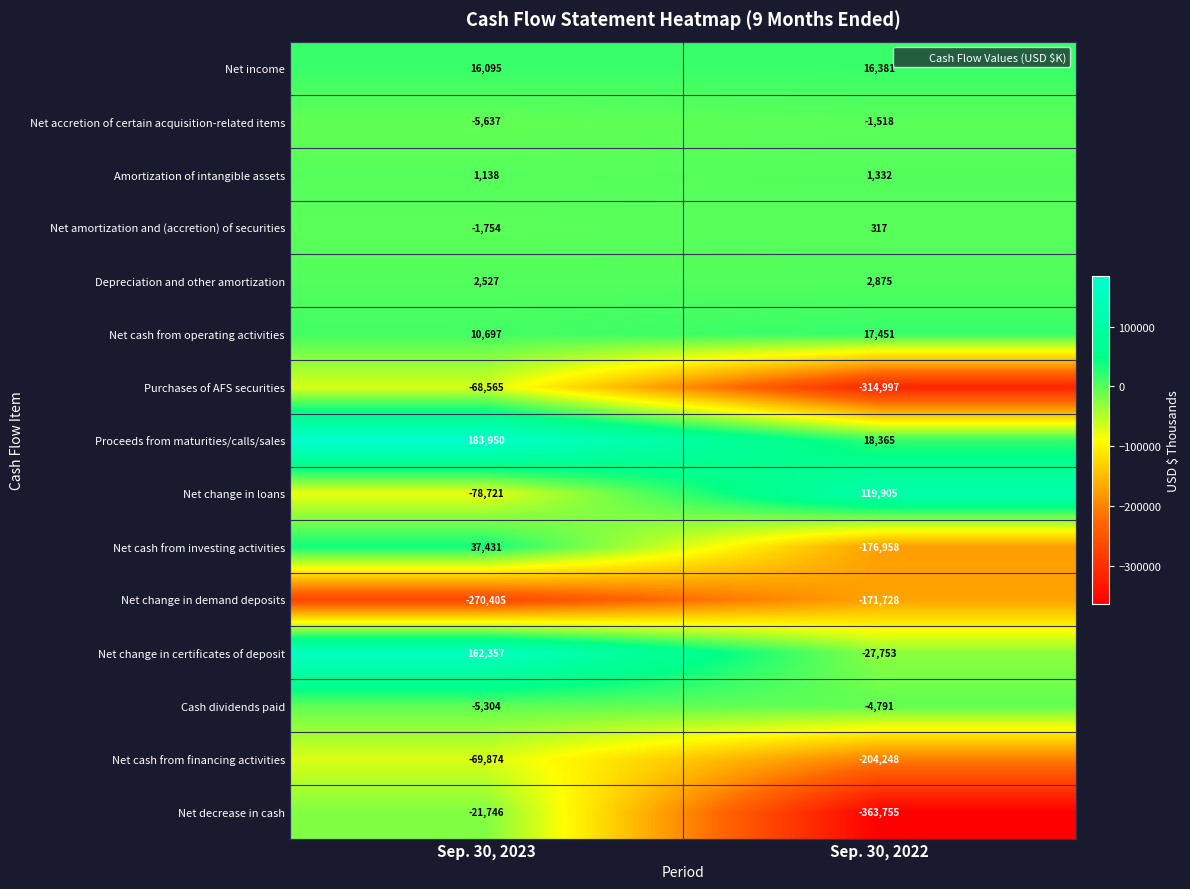

Reading left to right, what are all the values shown in this chart?

Net income: Sep. 30, 2023=16095	Sep. 30, 2022=16381
Net accretion of certain acquisition-related items: Sep. 30, 2023=-5637	Sep. 30, 2022=-1518
Amortization of intangible assets: Sep. 30, 2023=1138	Sep. 30, 2022=1332
Net amortization and (accretion) of securities: Sep. 30, 2023=-1754	Sep. 30, 2022=317
Depreciation and other amortization: Sep. 30, 2023=2527	Sep. 30, 2022=2875
Net cash from operating activities: Sep. 30, 2023=10697	Sep. 30, 2022=17451
Purchases of AFS securities: Sep. 30, 2023=-68565	Sep. 30, 2022=-314997
Proceeds from maturities/calls/sales: Sep. 30, 2023=183950	Sep. 30, 2022=18365
Net change in loans: Sep. 30, 2023=-78721	Sep. 30, 2022=119905
Net cash from investing activities: Sep. 30, 2023=37431	Sep. 30, 2022=-176958
Net change in demand deposits: Sep. 30, 2023=-270405	Sep. 30, 2022=-171728
Net change in certificates of deposit: Sep. 30, 2023=162357	Sep. 30, 2022=-27753
Cash dividends paid: Sep. 30, 2023=-5304	Sep. 30, 2022=-4791
Net cash from financing activities: Sep. 30, 2023=-69874	Sep. 30, 2022=-204248
Net decrease in cash: Sep. 30, 2023=-21746	Sep. 30, 2022=-363755